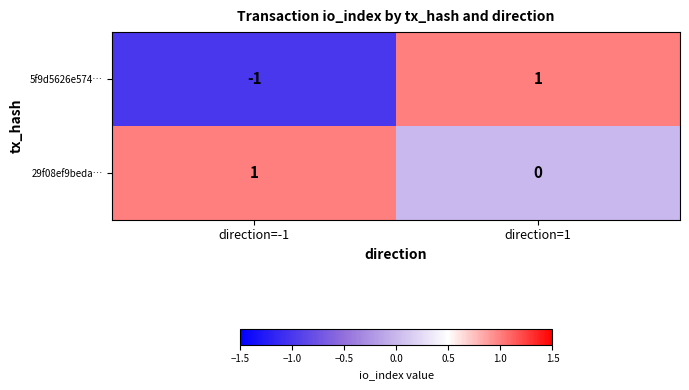

At which label is 29f08ef9beda… closest to 0?

direction=1